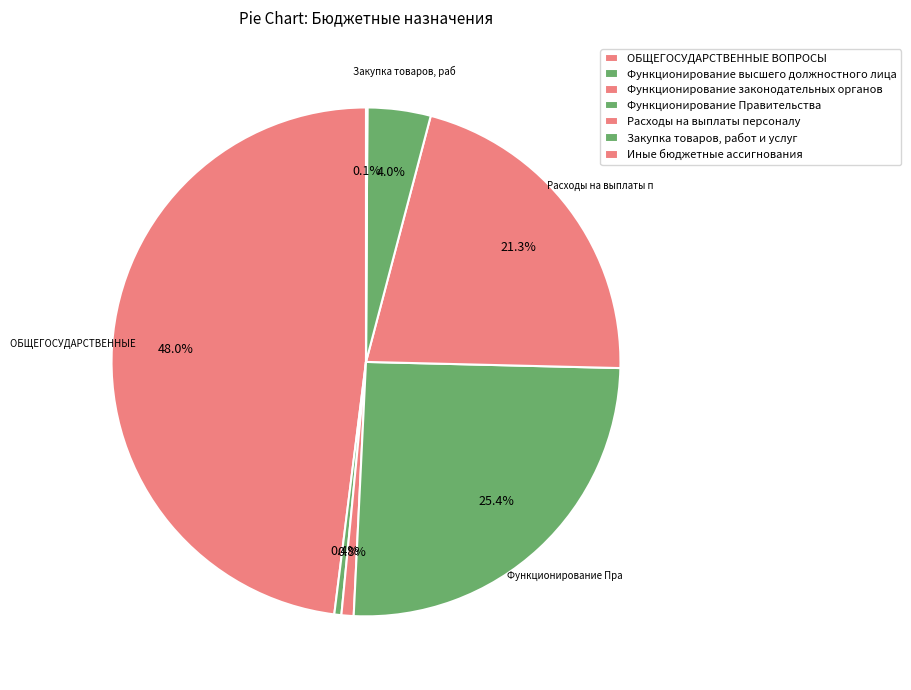

To the nearest percent, what is the average slice percentage?

14%